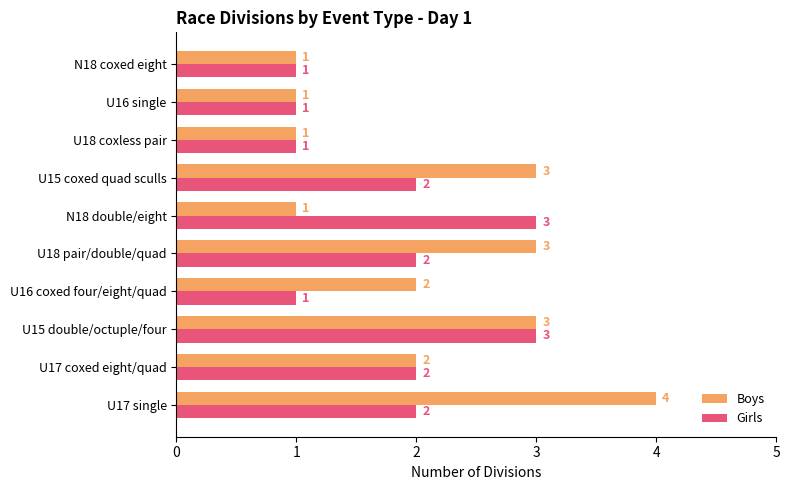

List the series in order of their peak value, highest first.

Boys, Girls